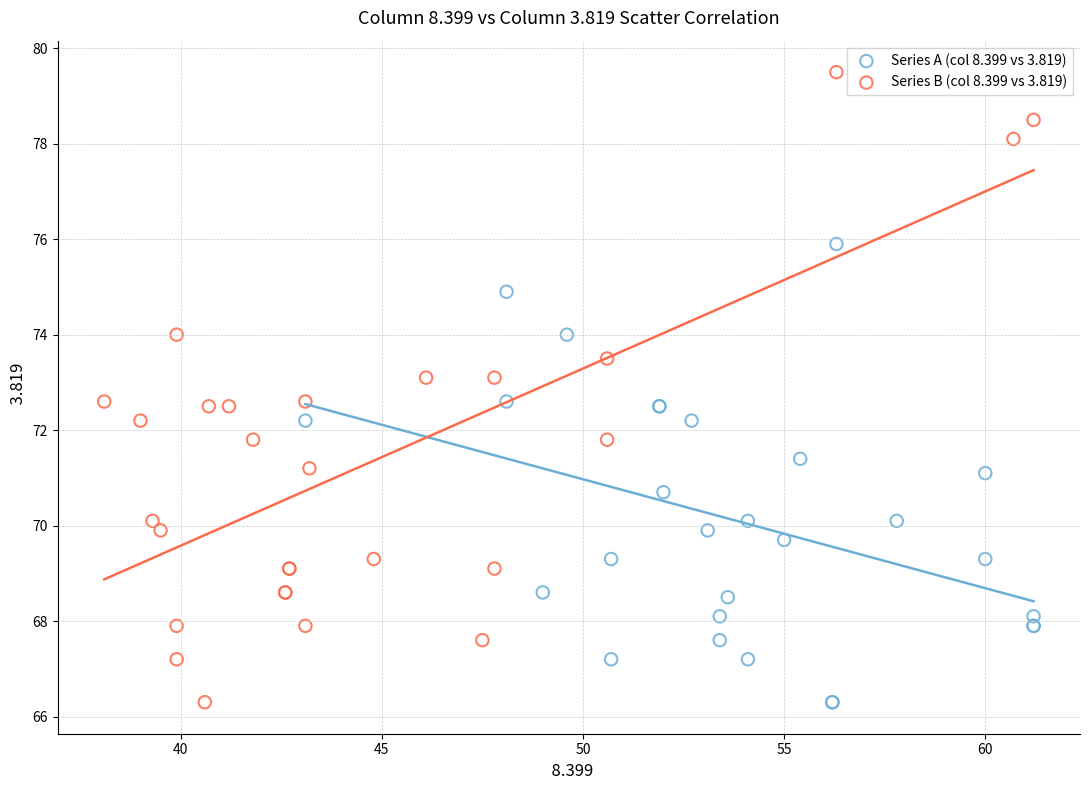

Which series reaches the maximum Y coordinate?

Series B (col 8.399 vs 3.819)